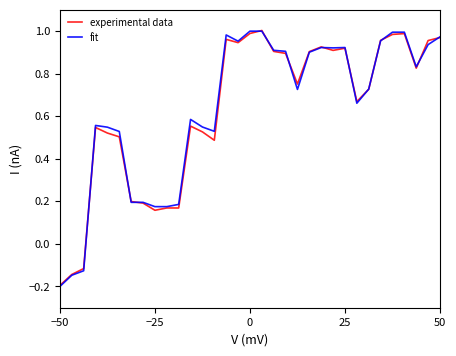

Which series has the widest spread of values?

fit